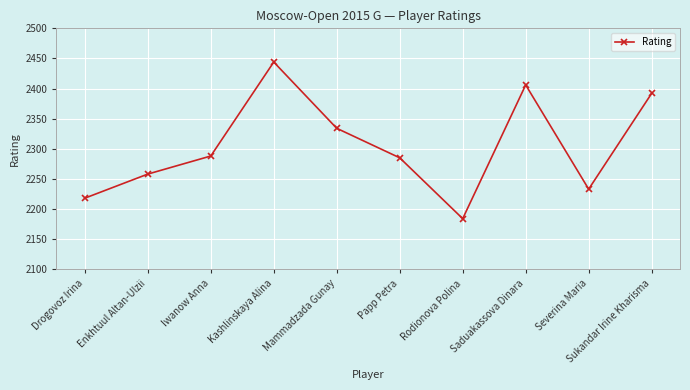

What is the sum of all values?

23042